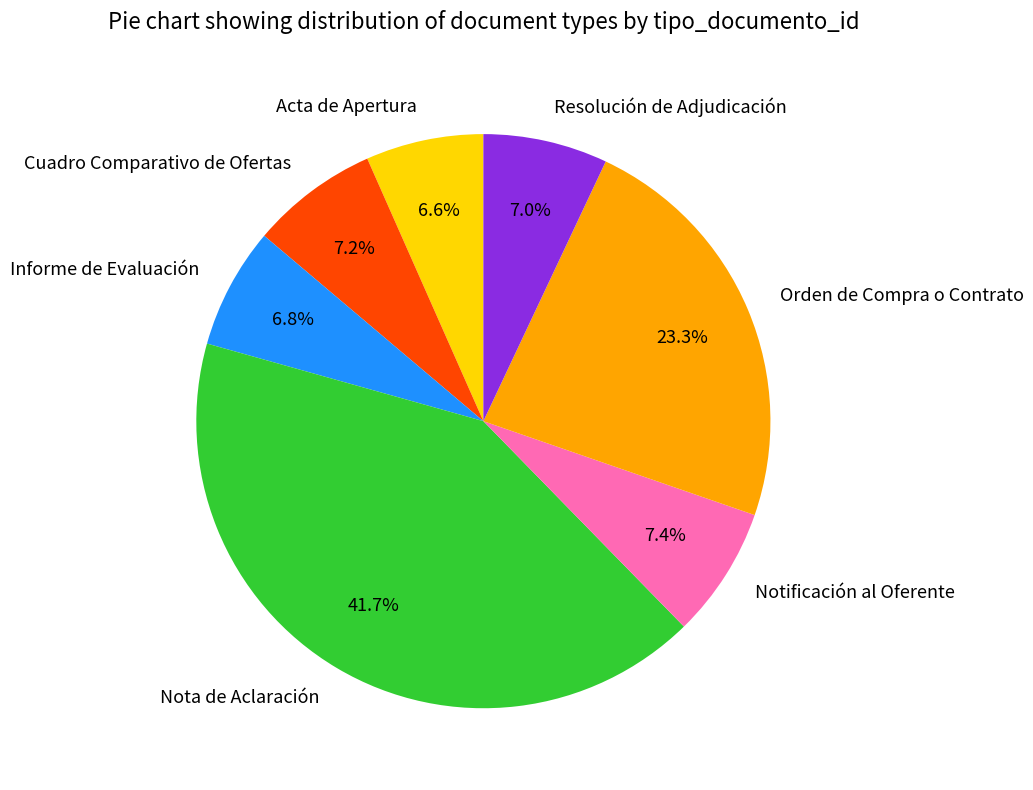

Combined, do Informe de Evaluación and Acta de Apertura account for over 50%?

No